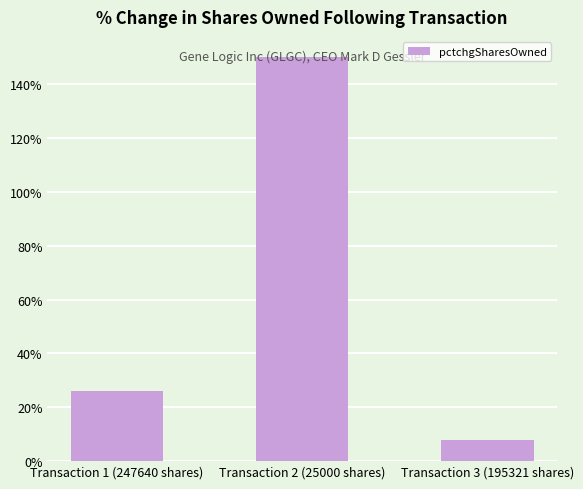

What is the difference between the values at Transaction 3 (195321 shares) and Transaction 1 (247640 shares)?

18